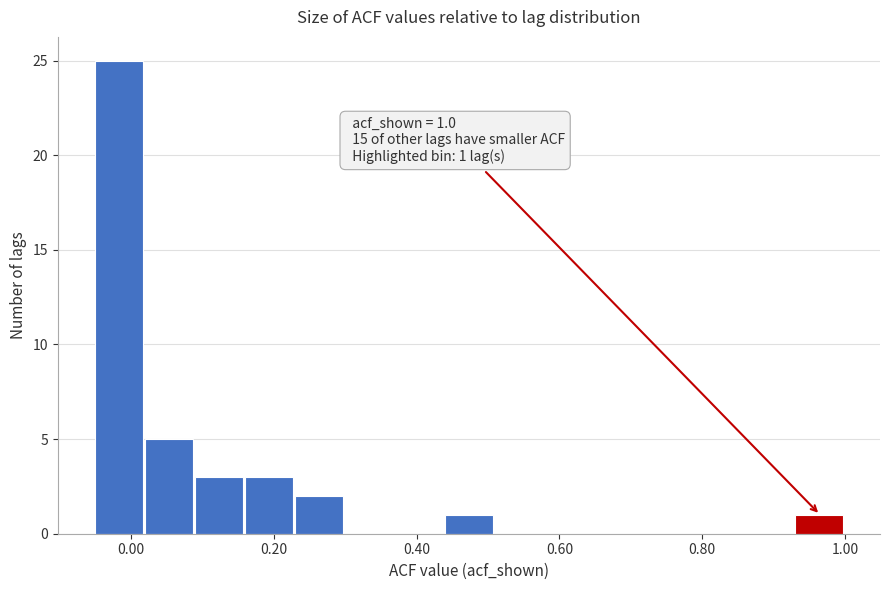

Read against the x-axis, roughly where is the centre of the tallest bar?

-0.02